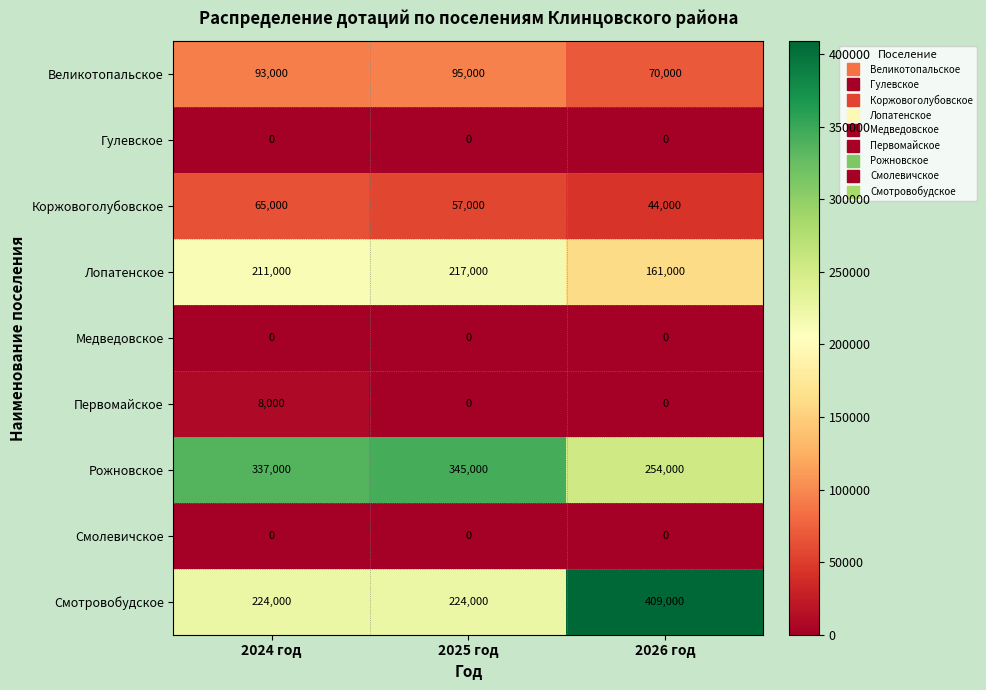

Read the Первомайское value at 2024 год, to the nearest 100.

8000